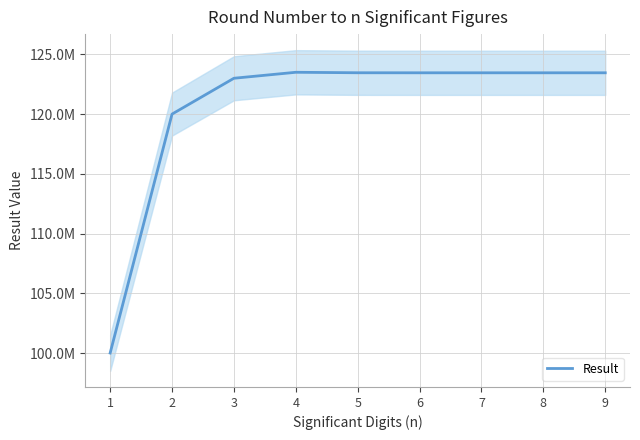

What is the smallest value displayed?

100000000